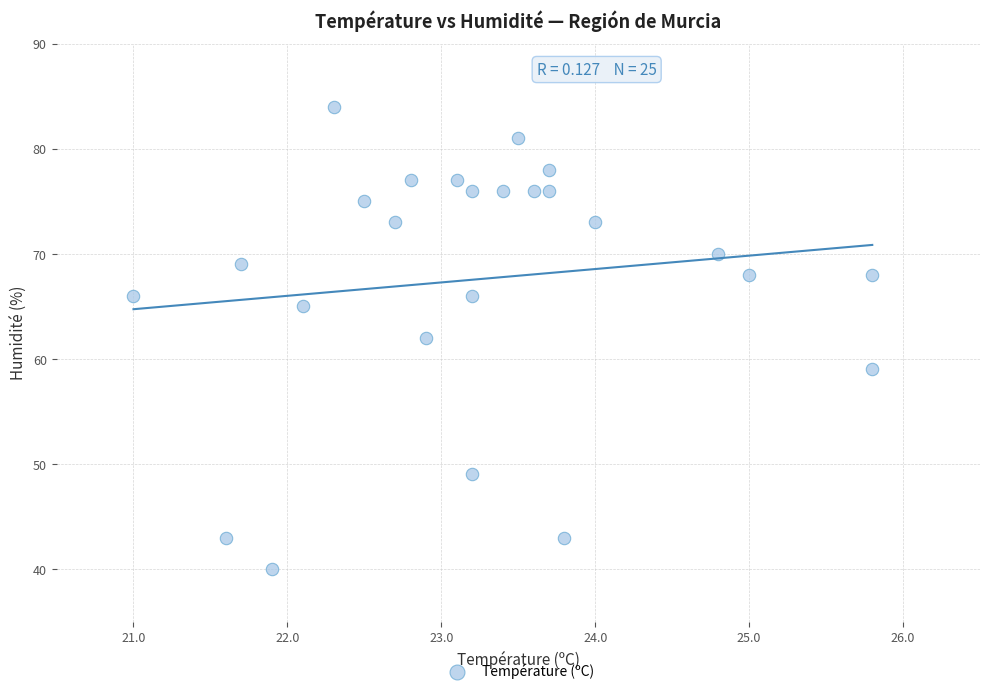

What is the range of Y values (max minus min)?

44